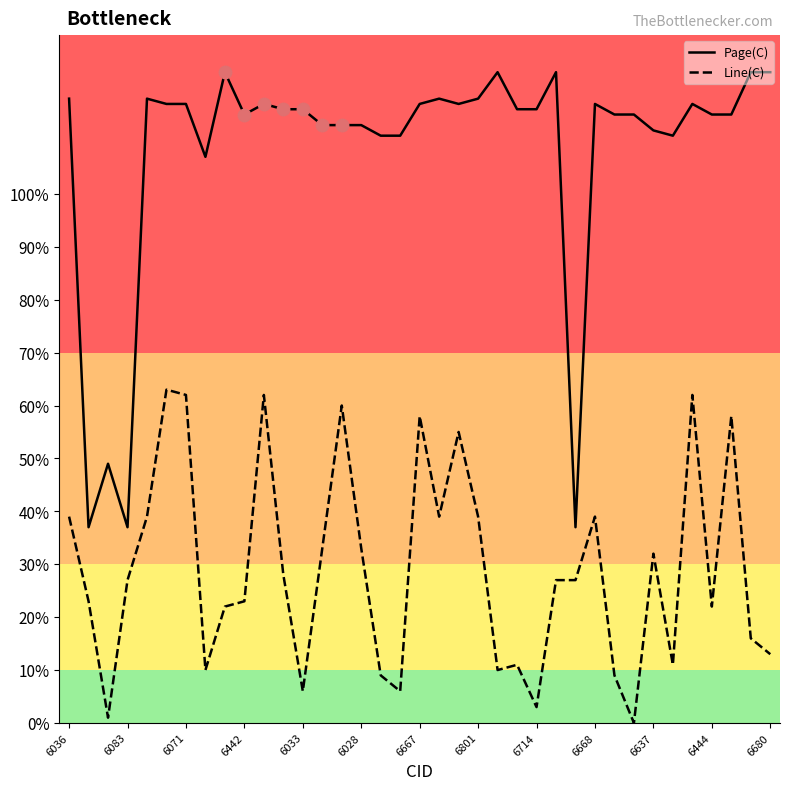

Rank the series by their maximum value, from highest to lowest.

Page(C), Line(C)